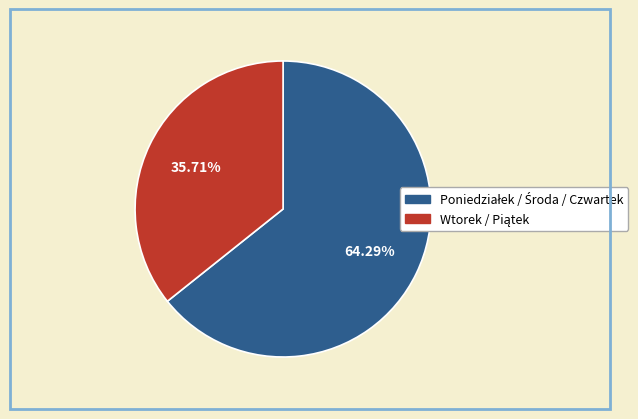

Is there any slice that represents more than half of the pie?

Yes